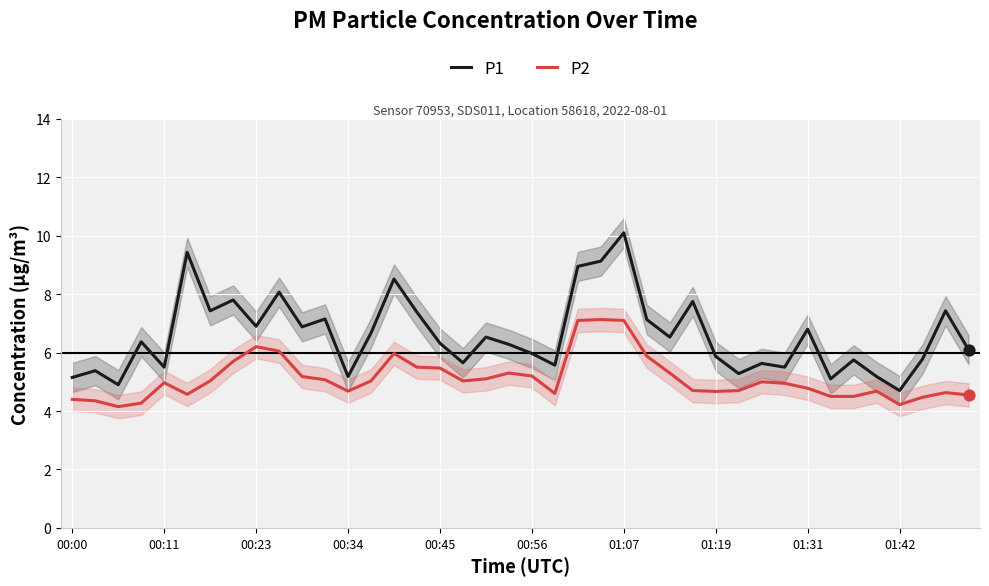

Which series reaches the maximum Y coordinate?

P1